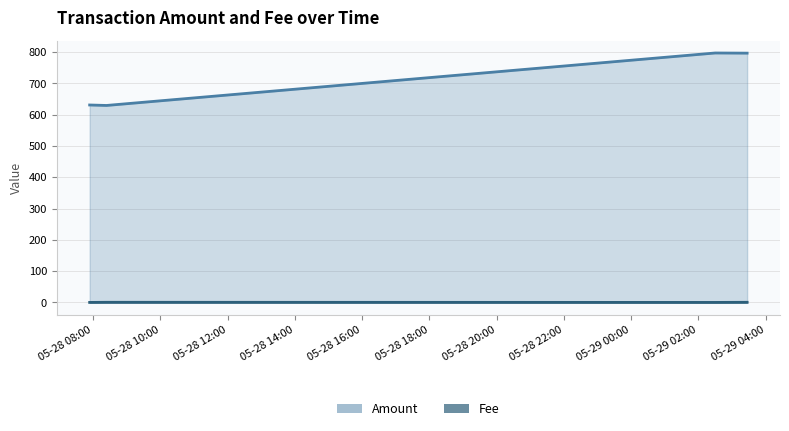

True or false: Amount and Fee intersect in this chart.

False